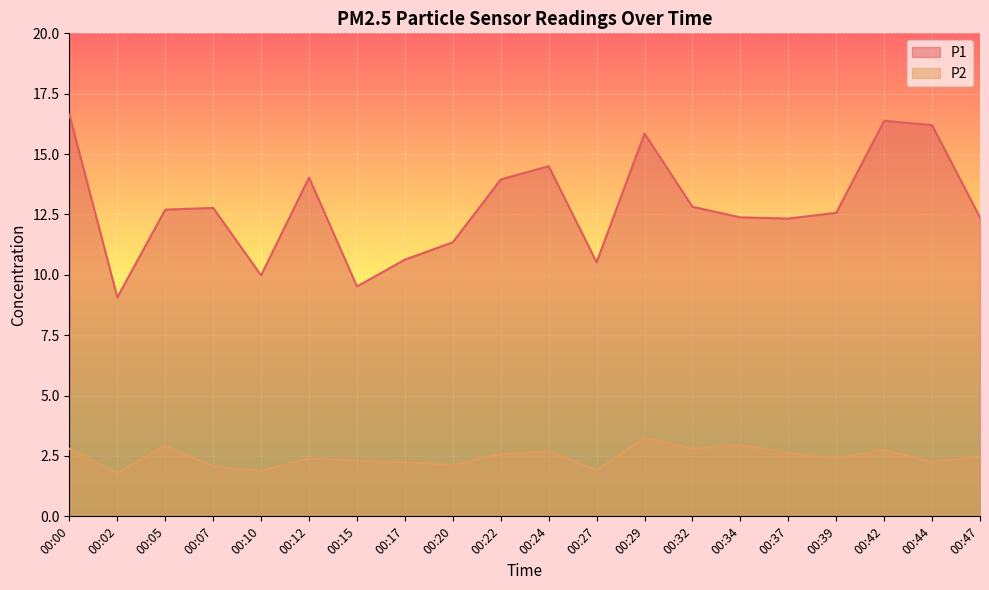

Where is P1 nearest to the value 12?

00:37